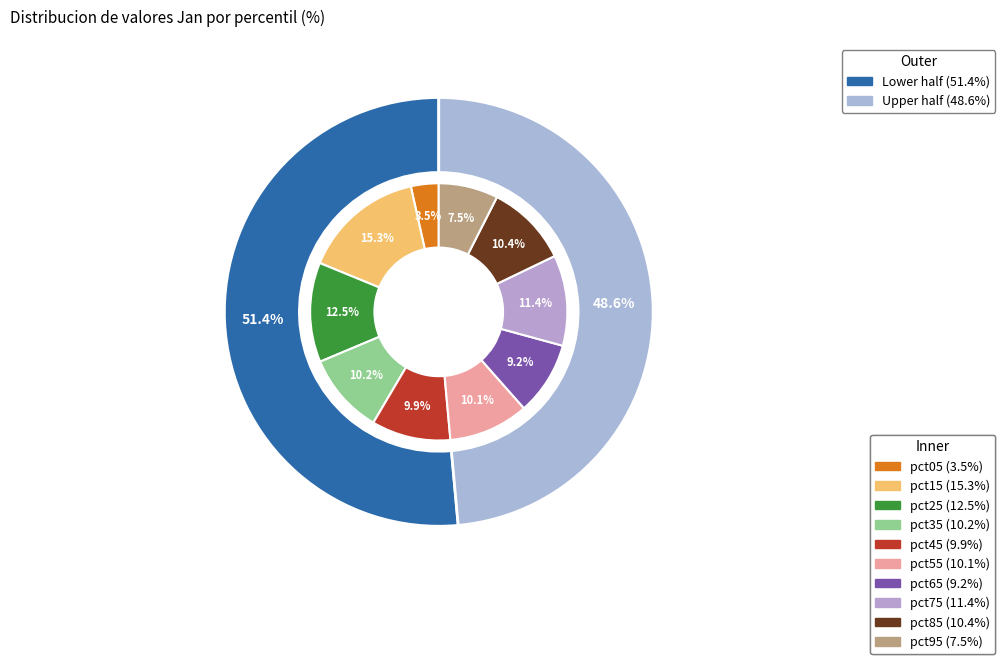

True or false: pct05 accounts for 3% of the total.

True